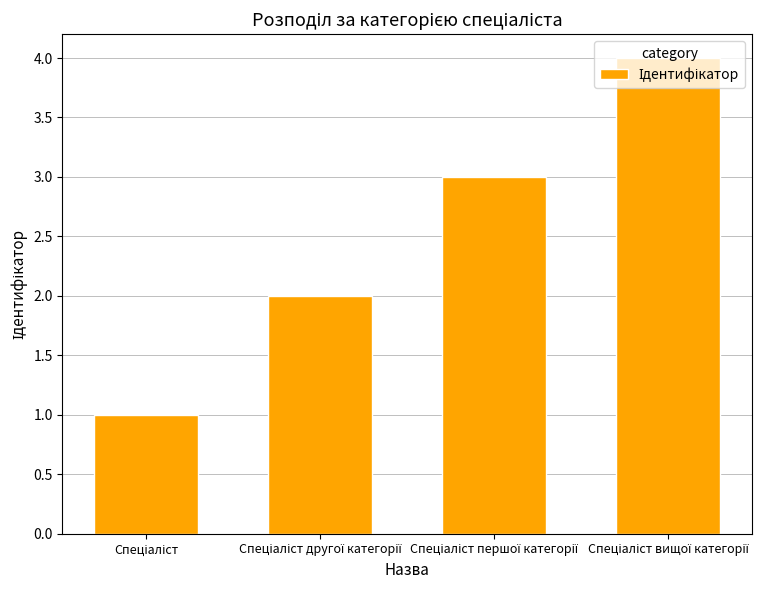

What is the difference between the maximum and minimum values?

3